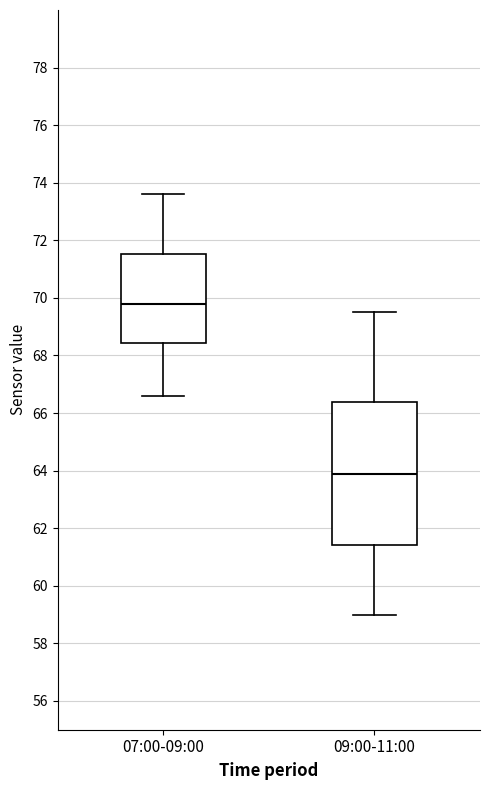

Where does the upper whisker of the box for 09:00-11:00 end on the y-axis? The values are not printed on the chart, so give them approximately, as read against the axis.

69.6